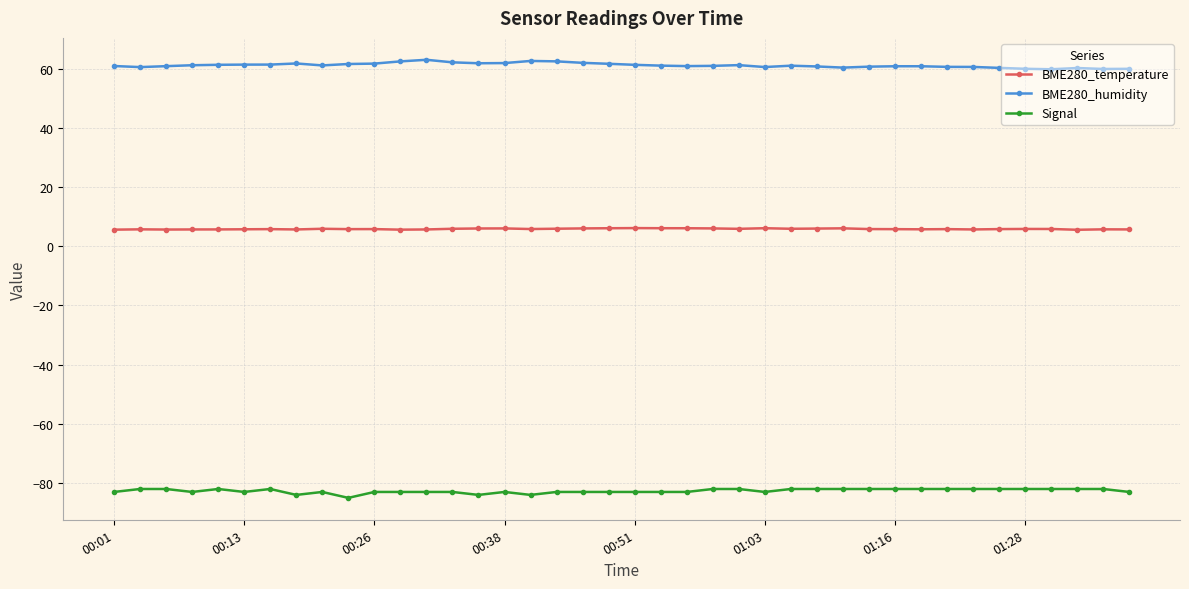

True or false: BME280_humidity and BME280_temperature cross at least once.

False